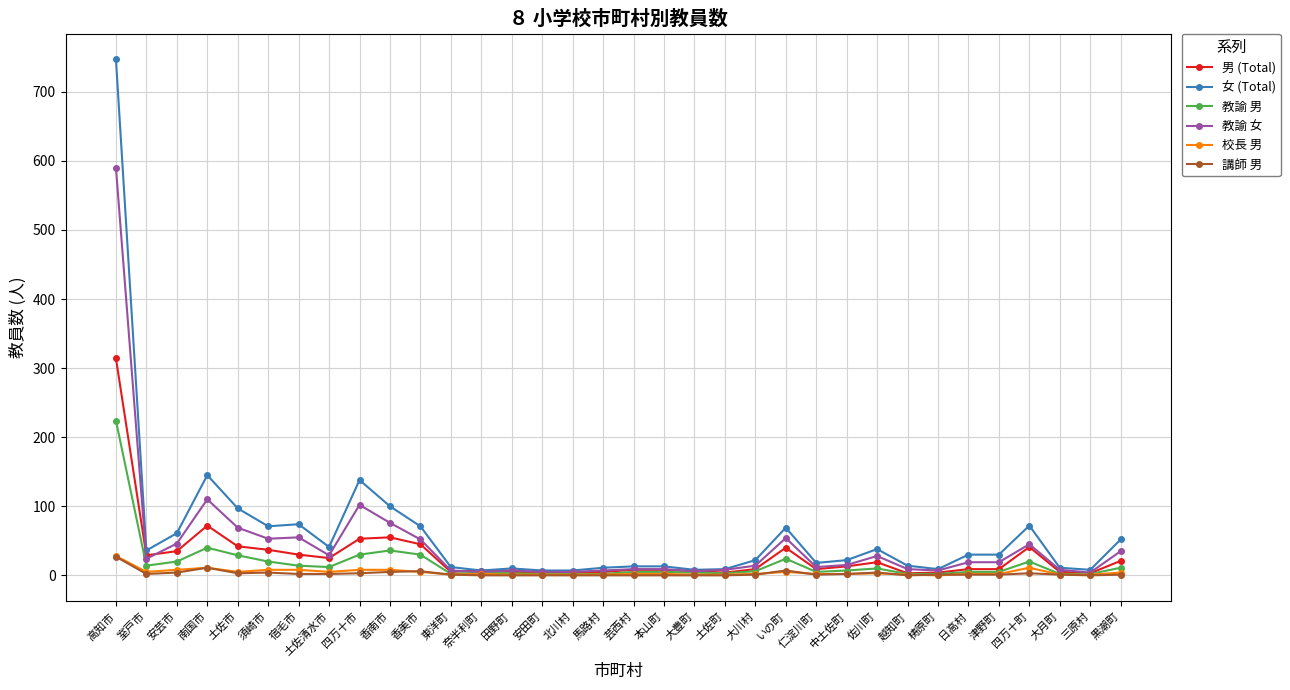

Is this an area chart (filled region under the line)?

No